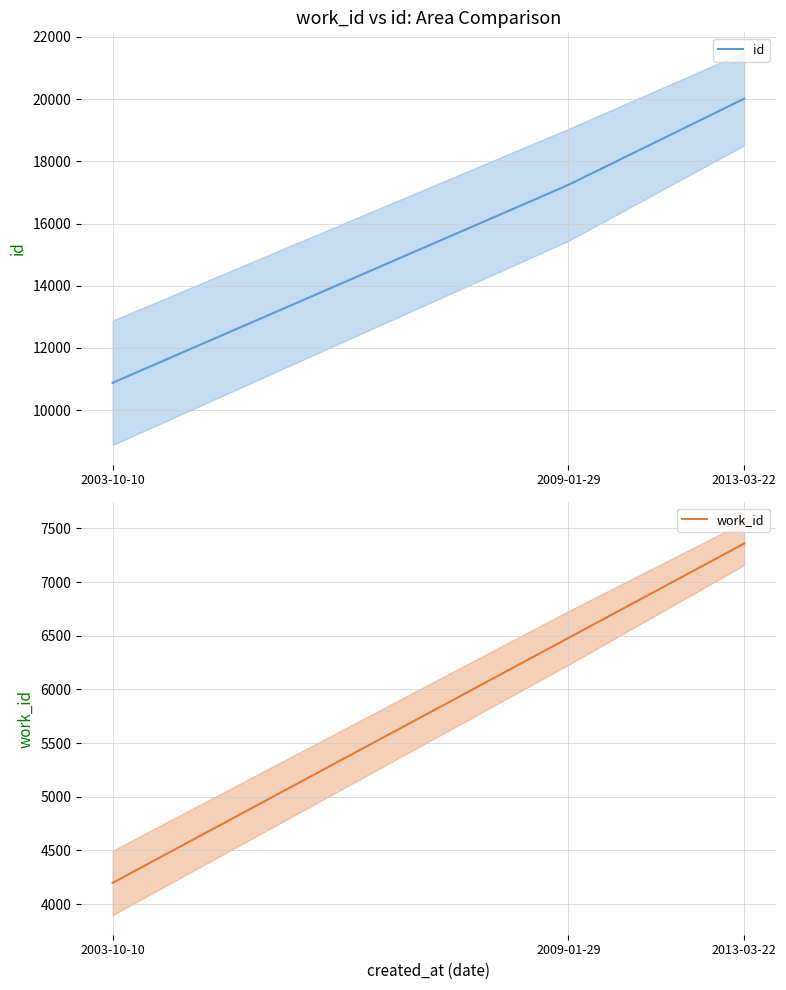

What is the value of the work_id point at the 1st from the left?

4197